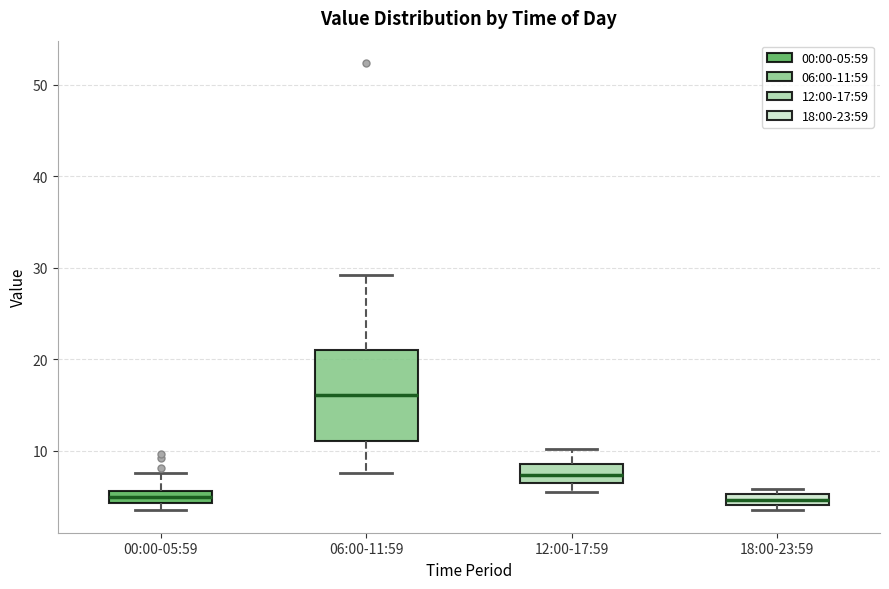

Where is the upper edge of the box for 06:00-11:59 on the y-axis? The values are not printed on the chart, so give them approximately, as read against the axis.

21